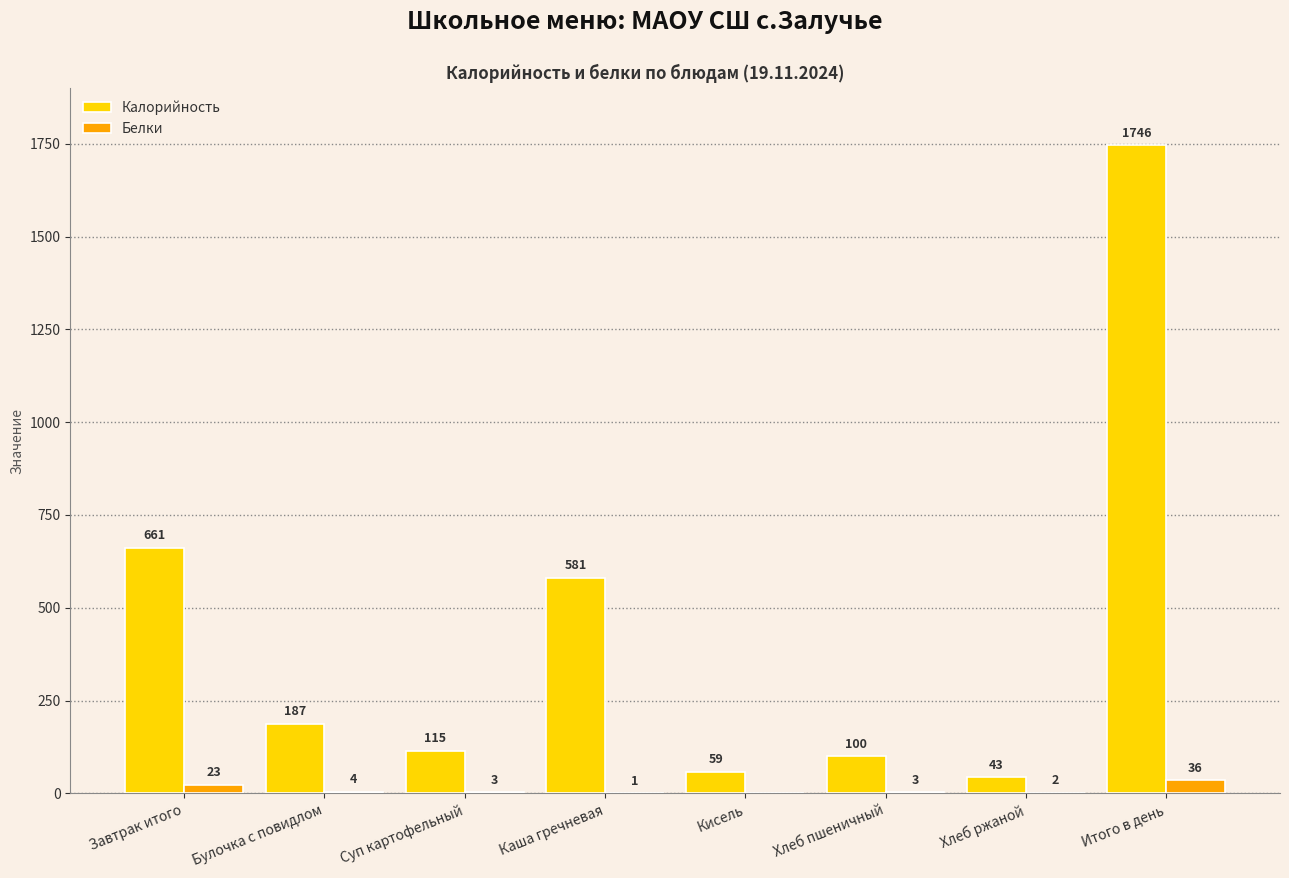

Is the value of Белки at Хлеб пшеничный greater than the value of Калорийность at Завтрак итого?

No